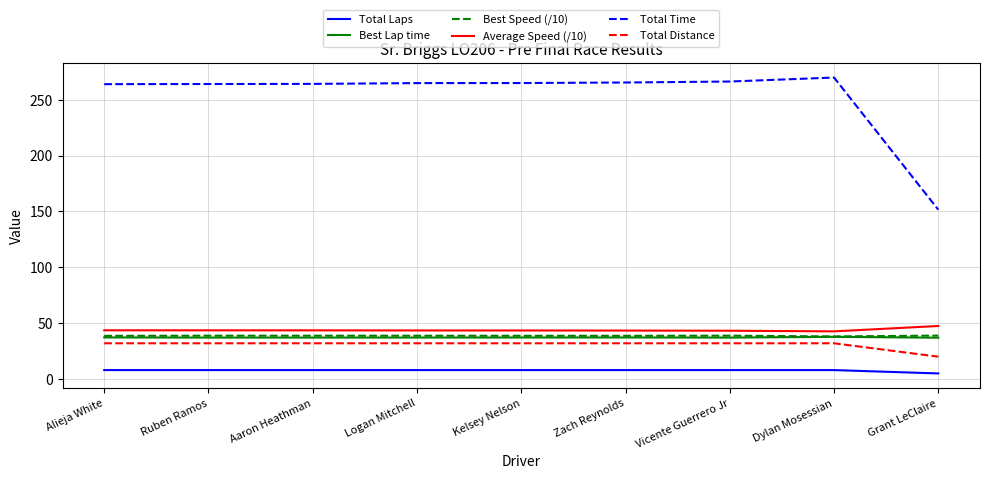

The value of Best Speed (/10) at Logan Mitchell is 20.3. True or false?

False